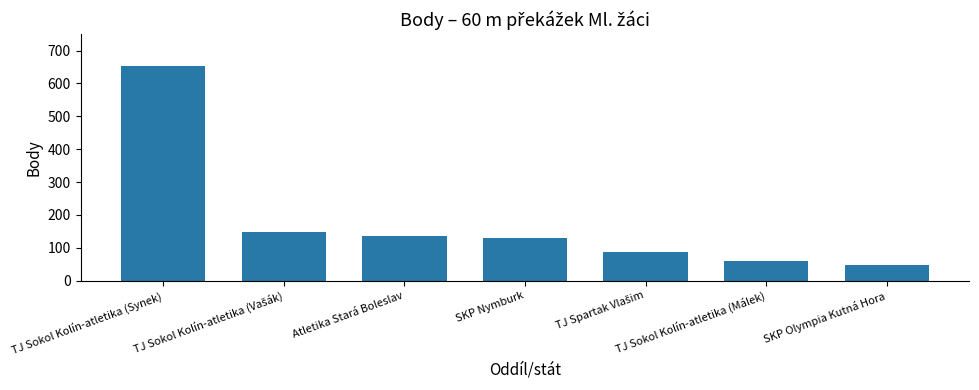

Count the number of data series in this chart.

1